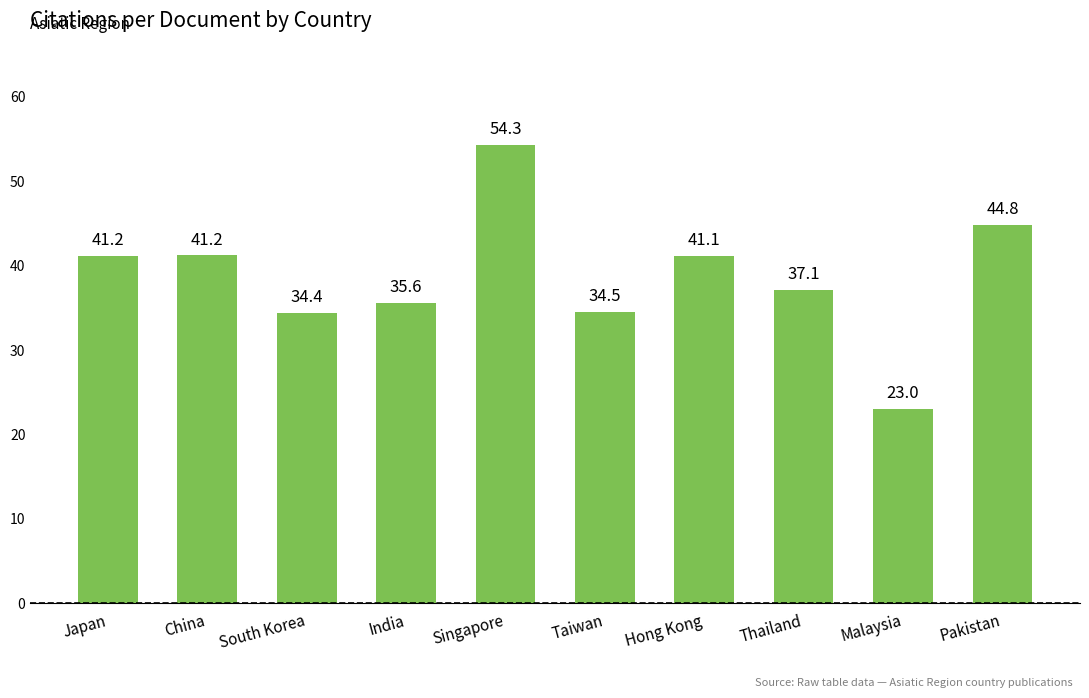

How many values are below 41?

5